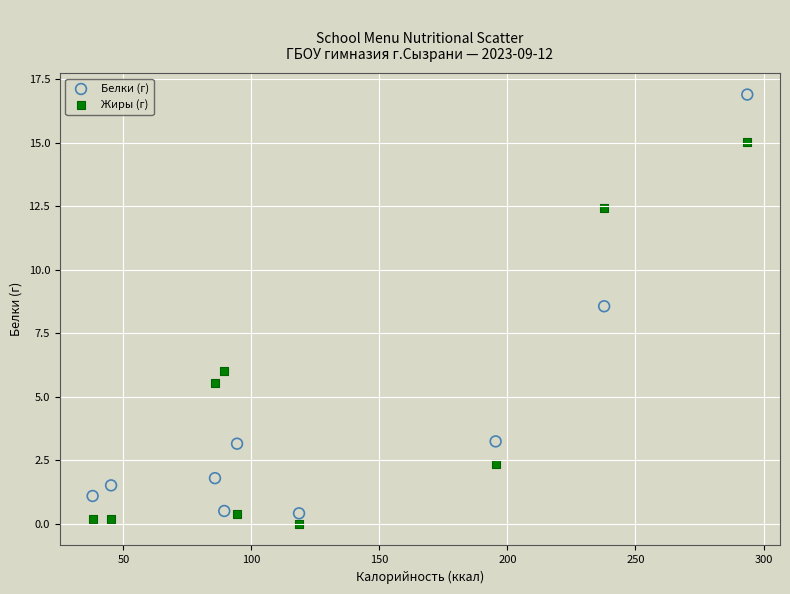

Across all data points, what is the range of Y values (max minus min)?

16.9